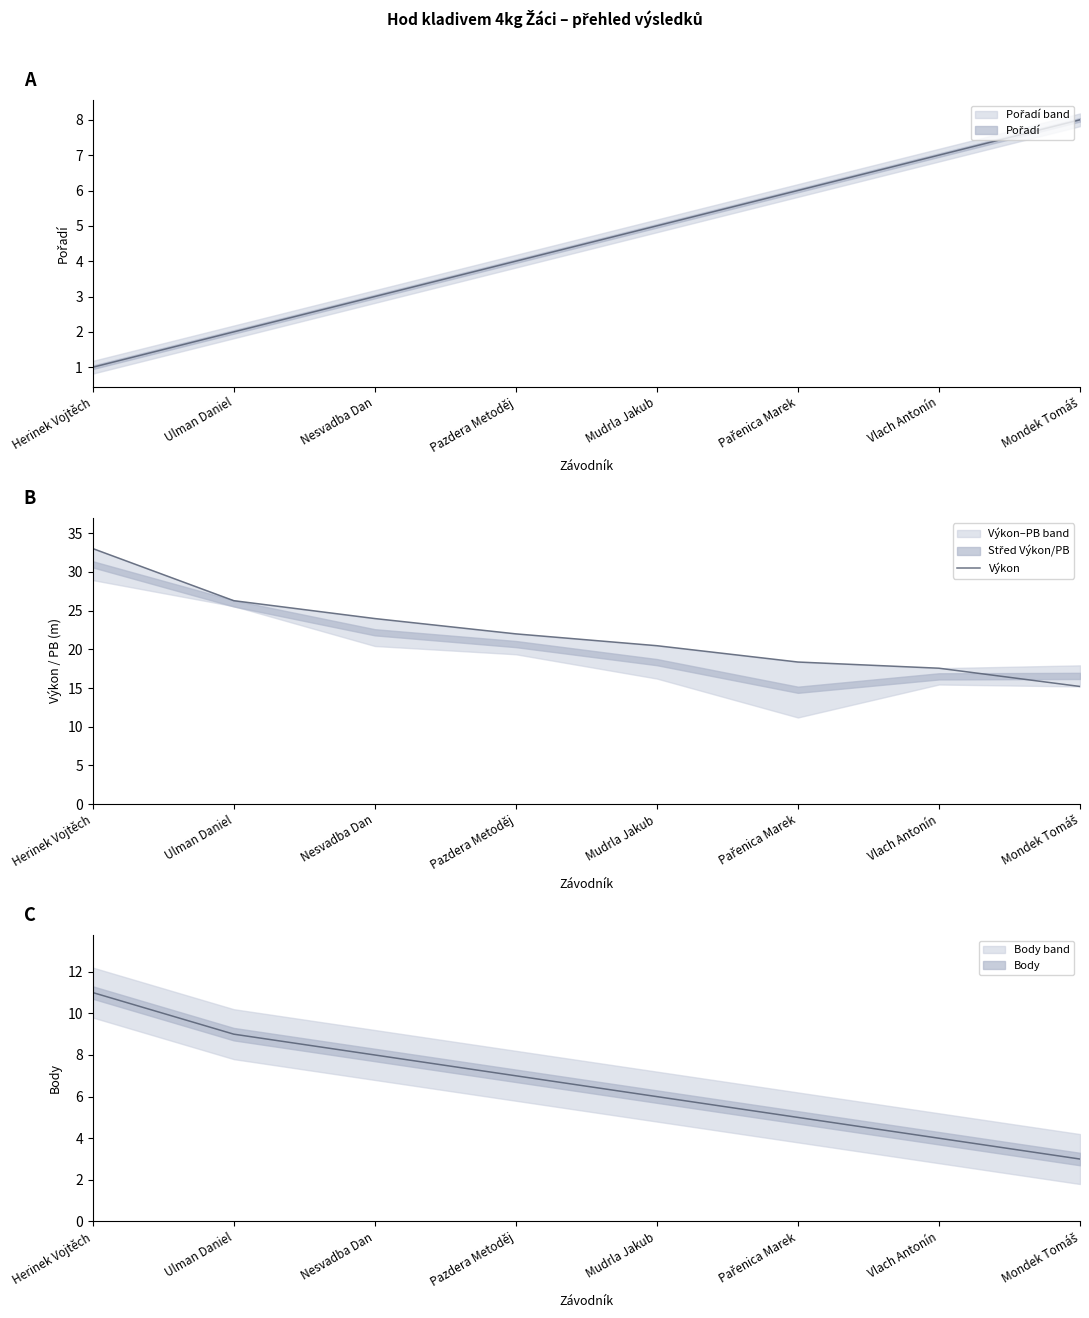

True or false: the data has more than 2 interior local peaks.

False